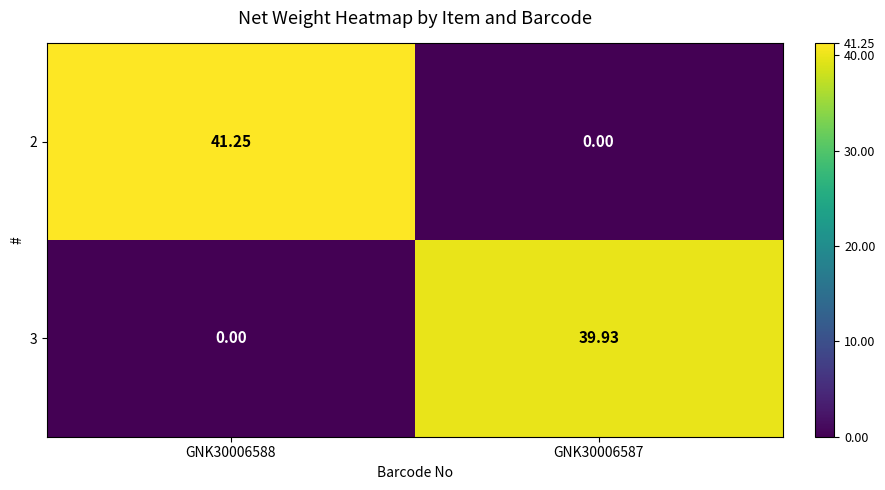

Is the value of 2 at GNK30006588 greater than the value of 3 at GNK30006587?

Yes